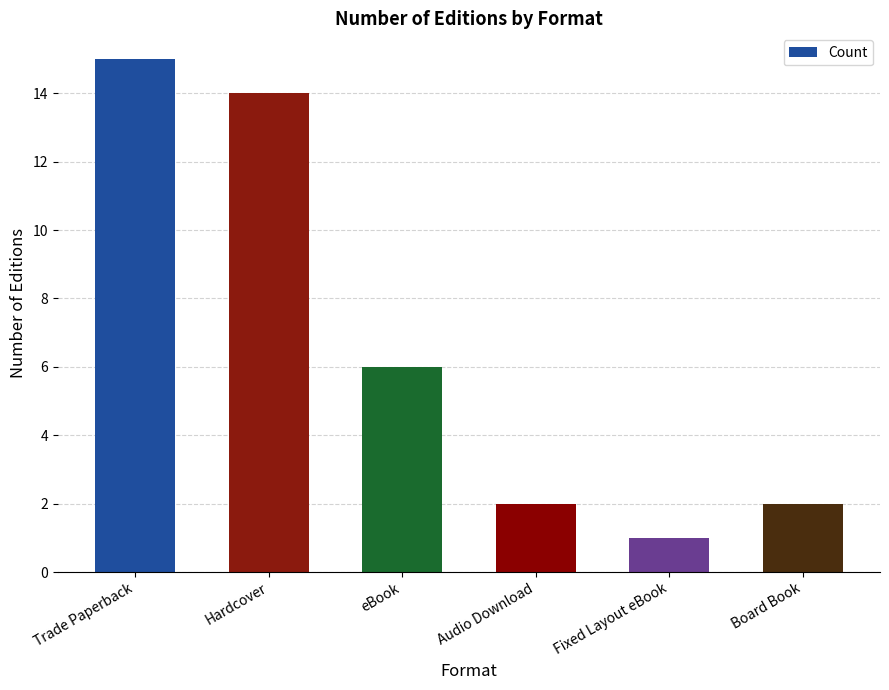

Reading left to right, what are all the values shown in this chart?

Trade Paperback=15	Hardcover=14	eBook=6	Audio Download=2	Fixed Layout eBook=1	Board Book=2